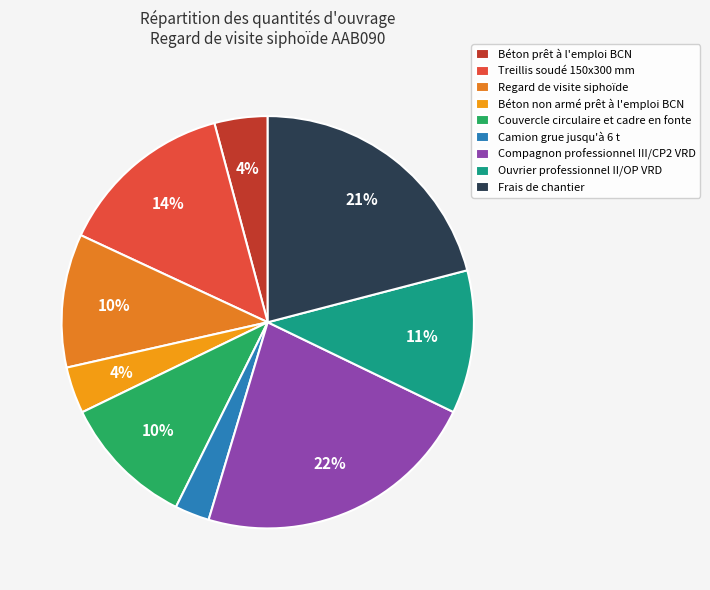

Rank the categories by value from lowest to highest.

Camion grue jusqu'à 6 t, Béton non armé prêt à l'emploi BCN, Béton prêt à l'emploi BCN, Regard de visite siphoïde, Couvercle circulaire et cadre en fonte, Ouvrier professionnel II/OP VRD, Treillis soudé 150x300 mm, Frais de chantier, Compagnon professionnel III/CP2 VRD